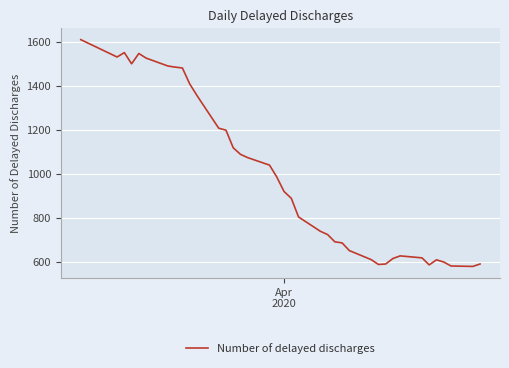

What is the smallest value displayed?

580